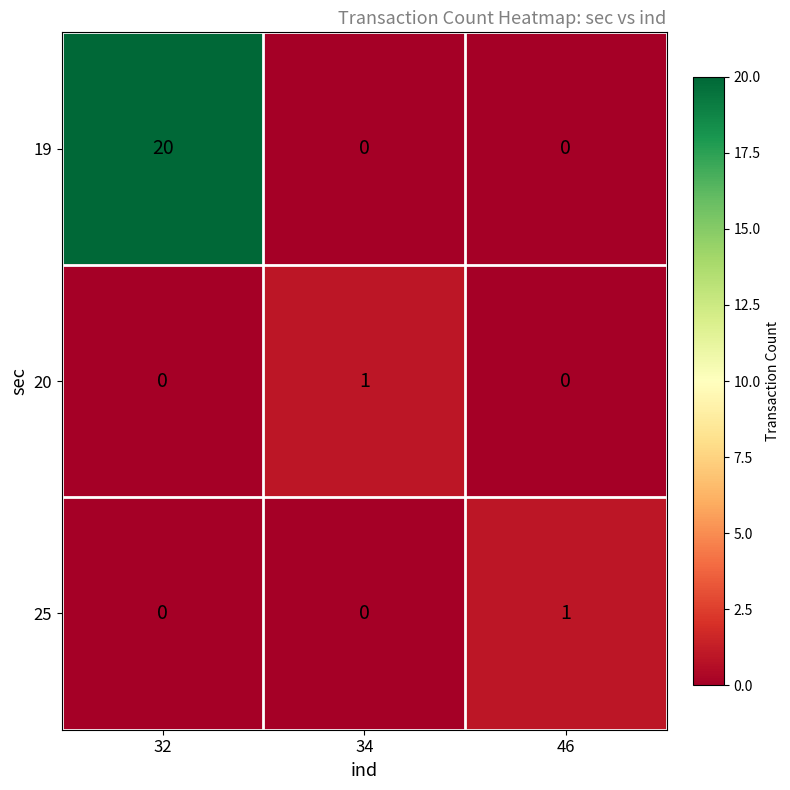

How many series are shown in this chart?

3